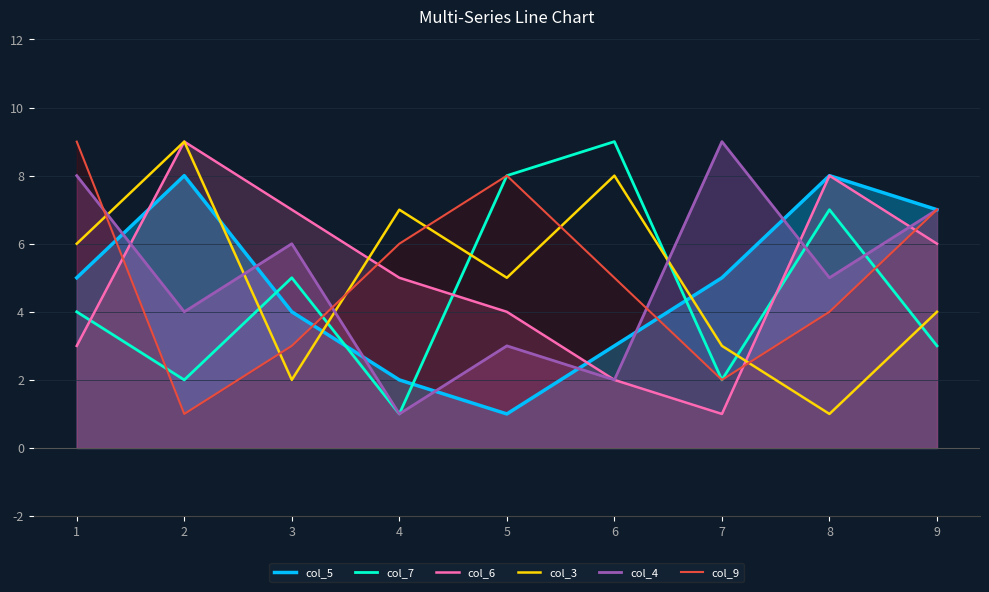

Between 2 and 9, which is larger?

2